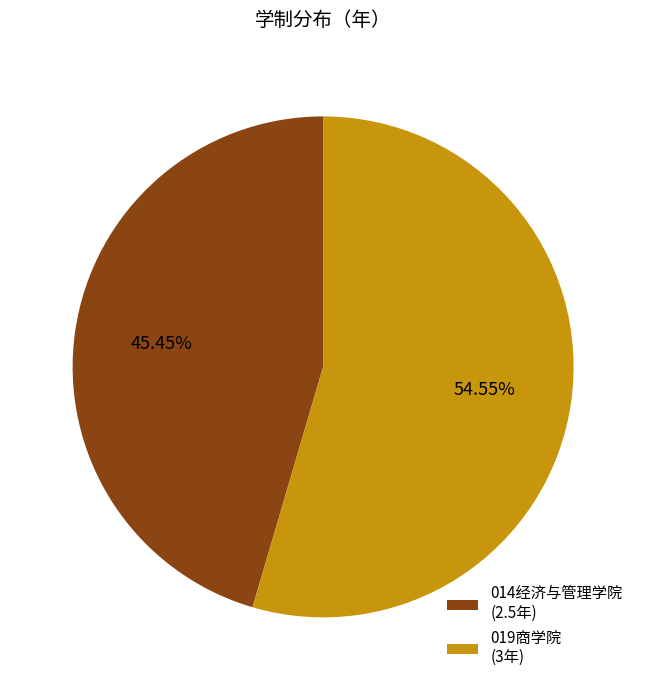

Rank the categories by value from highest to lowest.

019商学院 (3年), 014经济与管理学院 (2.5年)